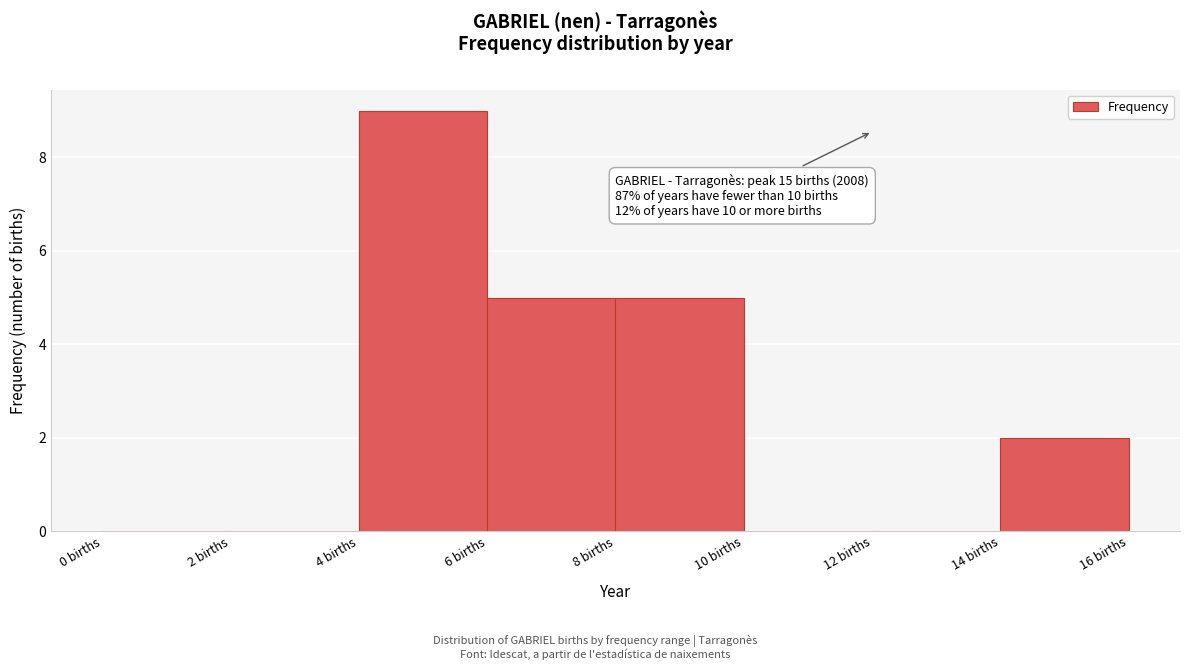

Over which range of the x-axis is the bar tallest?

4 to 6